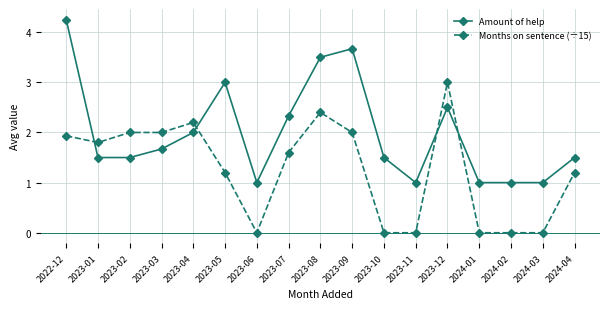

Is it true that Amount of help equals 3.5 at 2023-08?

True